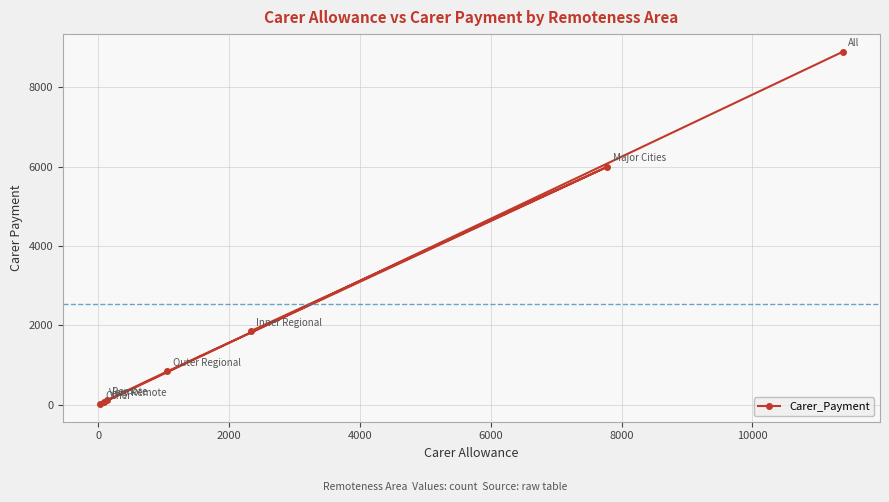

What is the maximum value shown in the chart?

8899